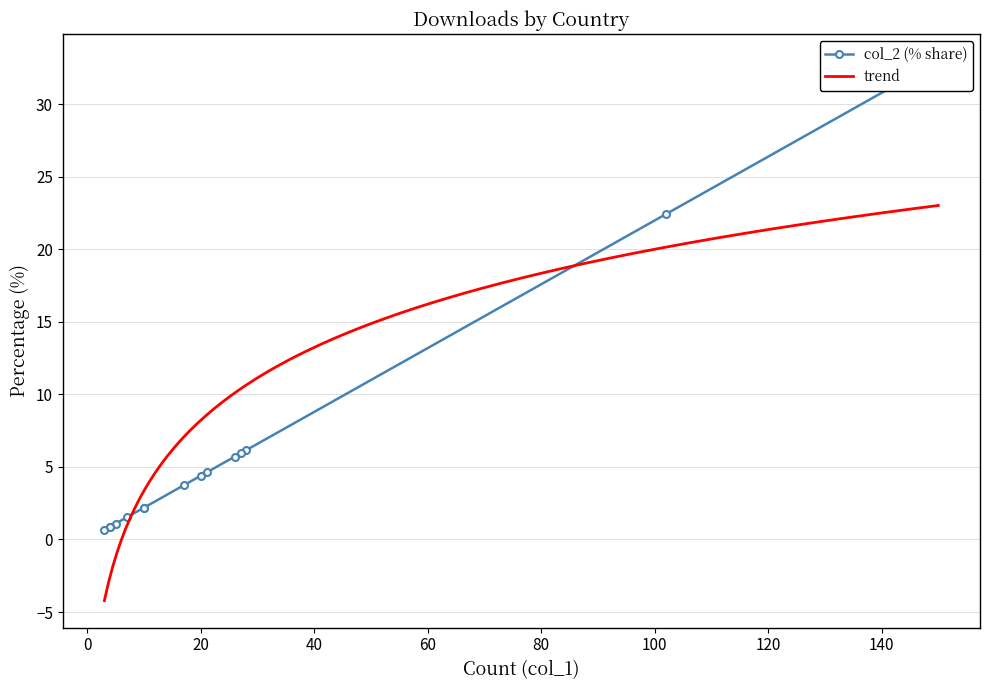

What value does the data have at Malaysia?

2.2